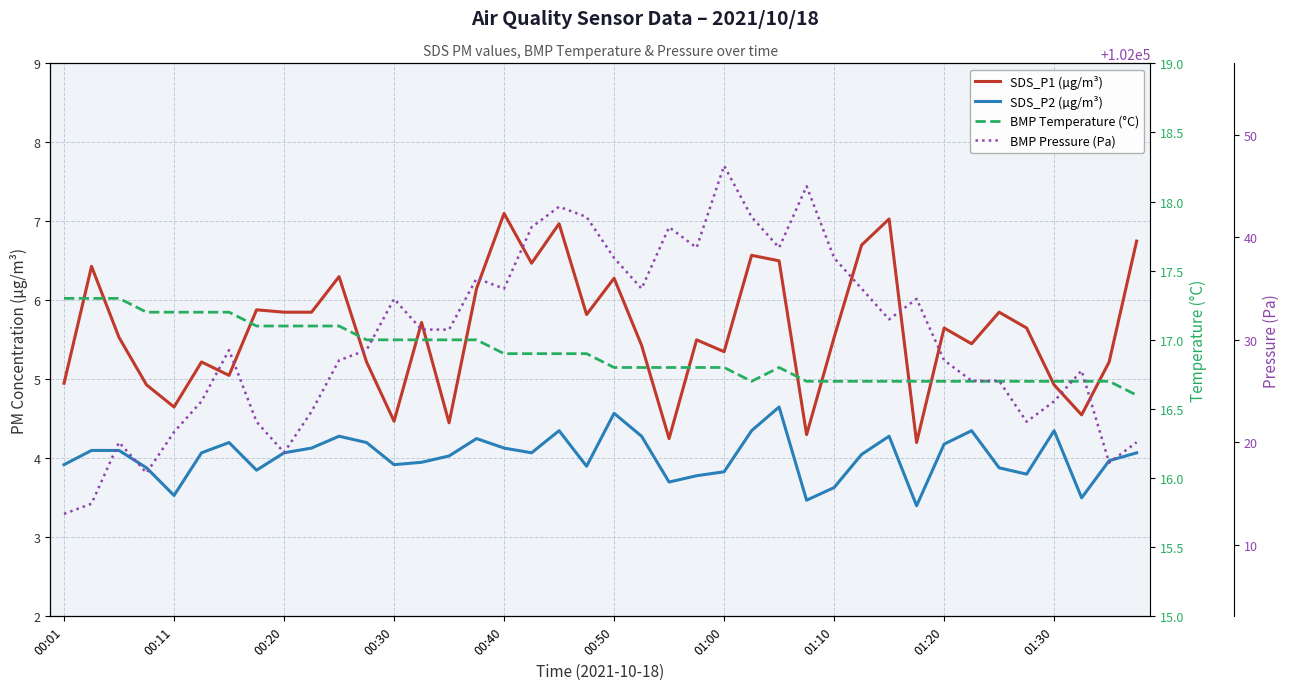

What is the sum of all SDS_P2 (µg/m³) values?

161.0